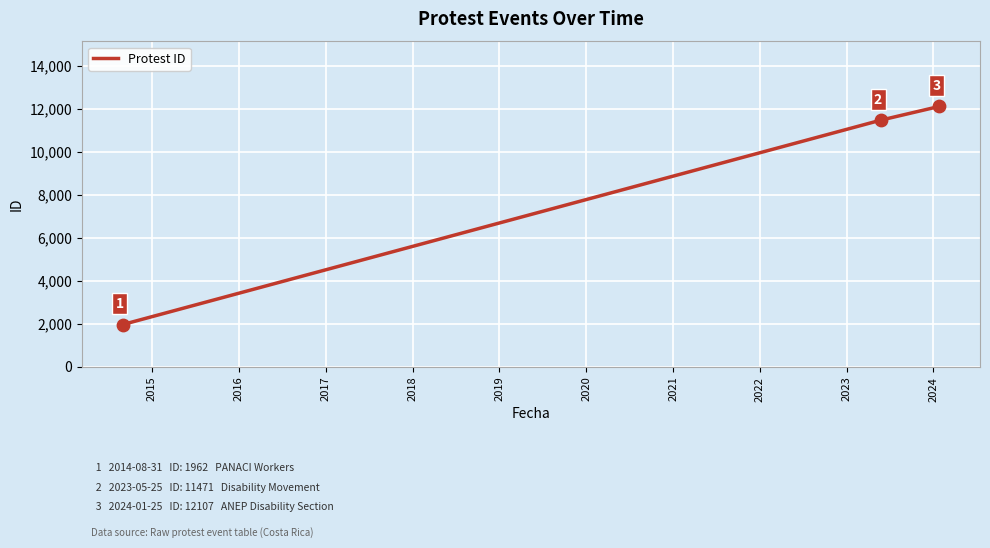

What is the greatest value displayed?

12107